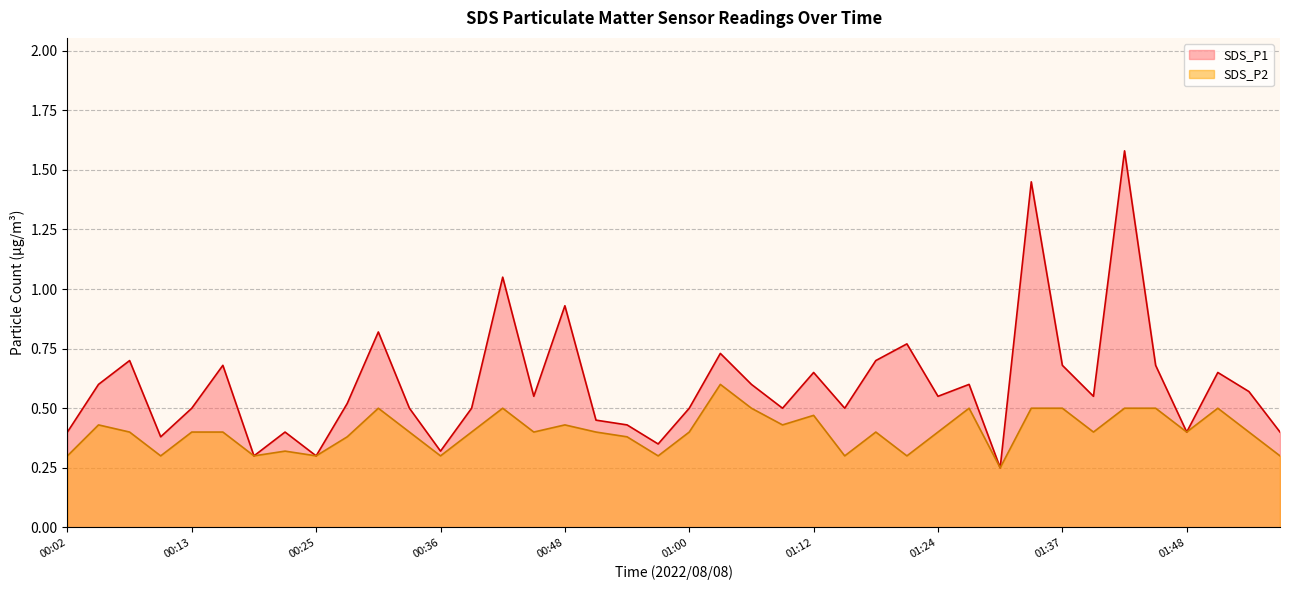

Rank the series at 00:48 from highest to lowest value.

SDS_P1, SDS_P2